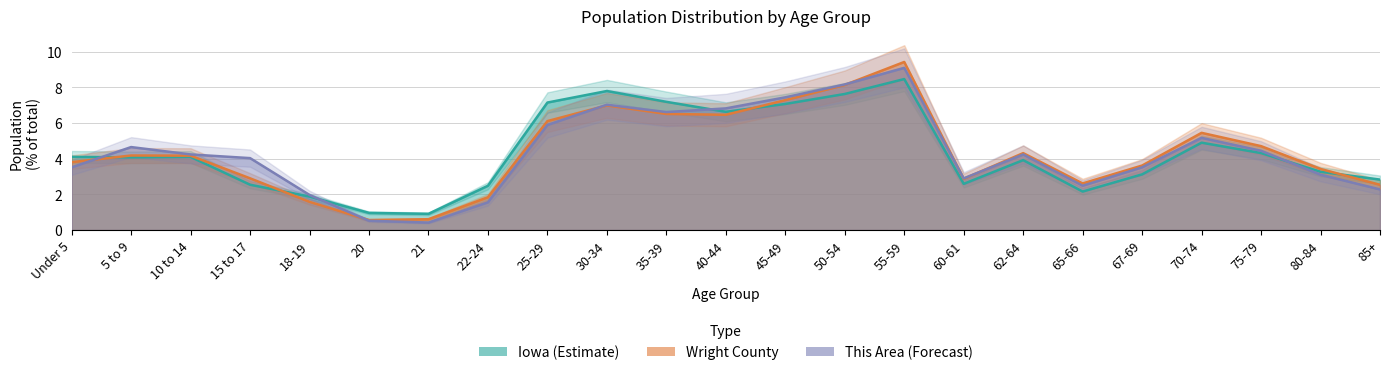

True or false: Iowa has more than 2 interior local peaks.

True